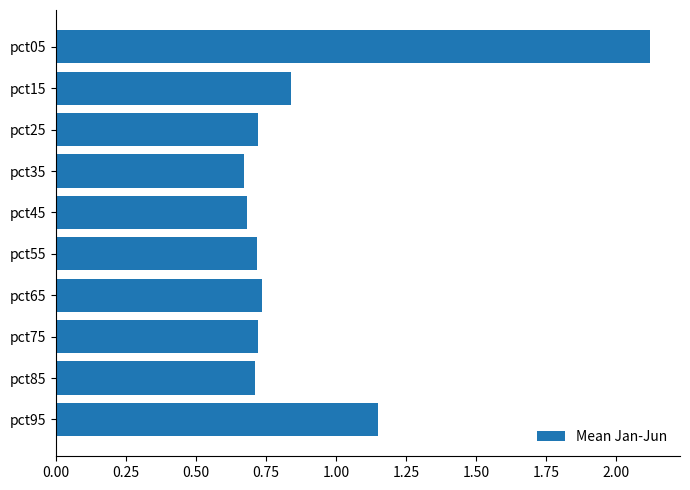

Which category has the highest value across all series?

pct05